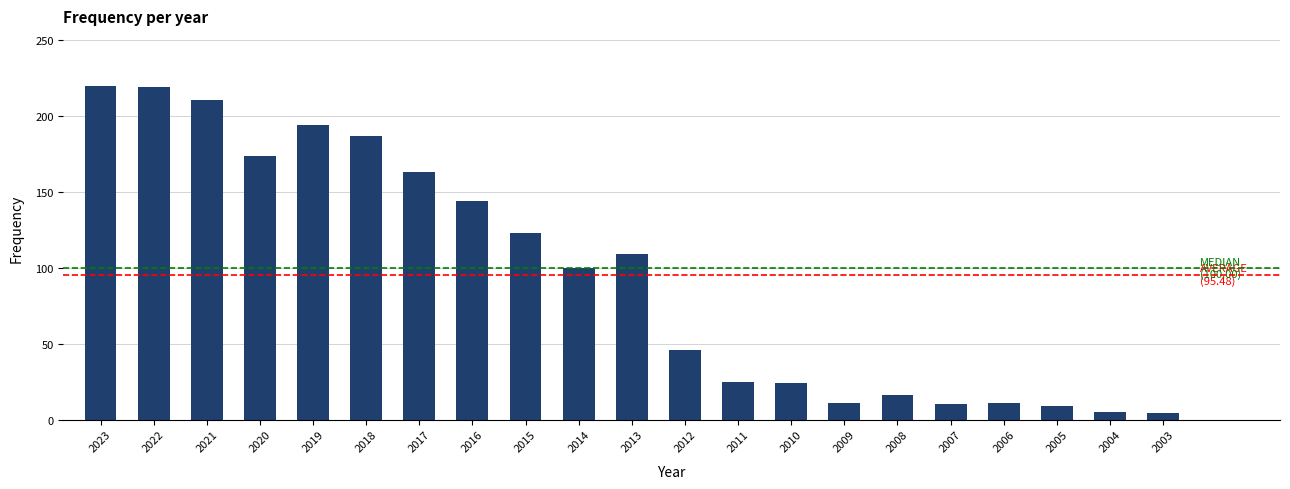

What is the average value?

95